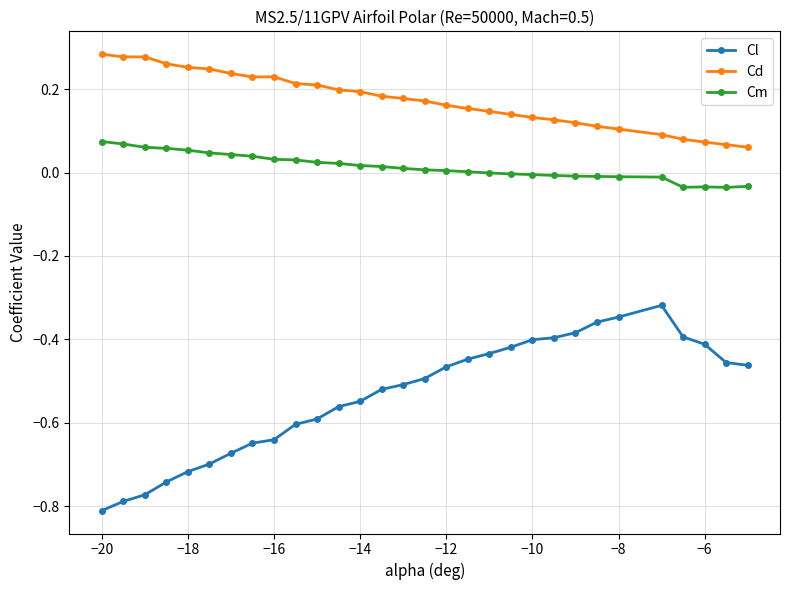

True or false: Cm and Cd cross at least once.

False